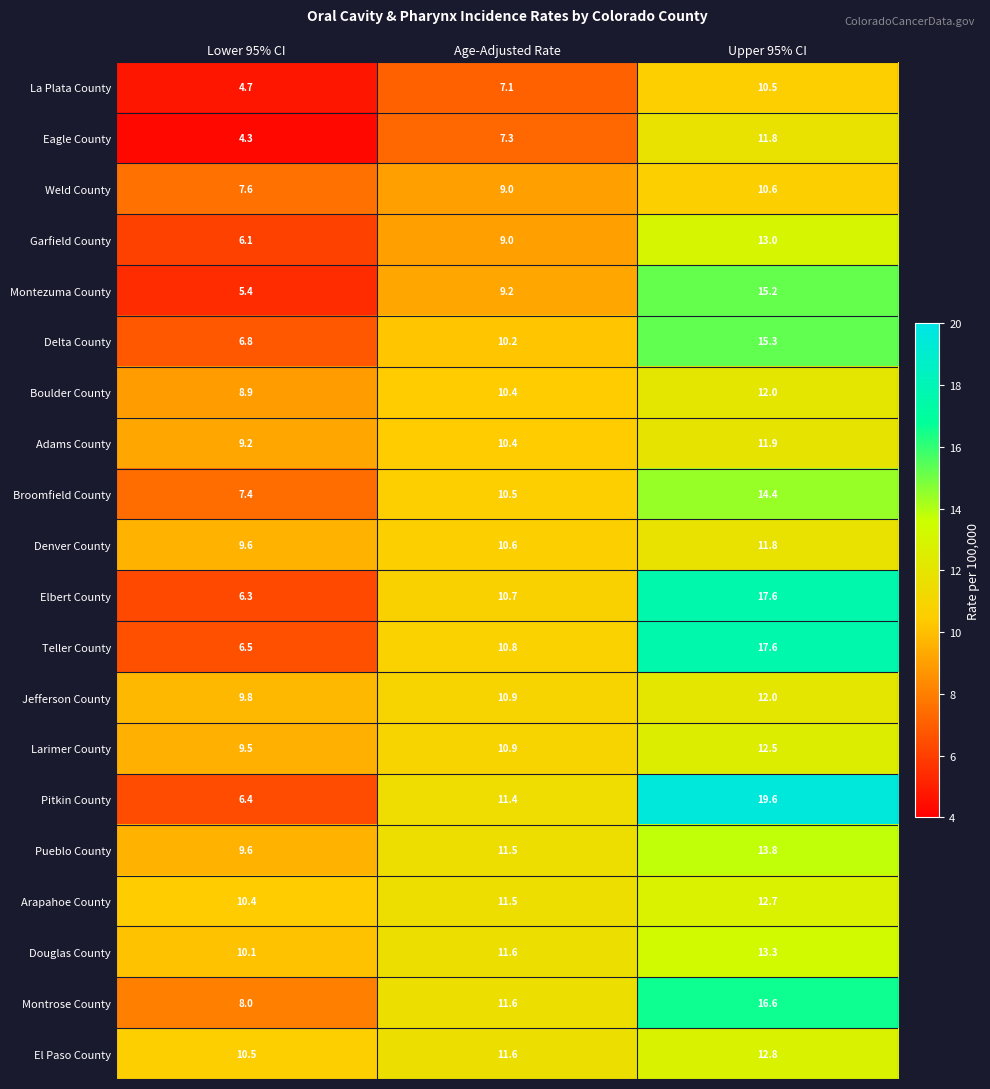

The value of Boulder County at Upper 95% CI is 12.0. True or false?

True